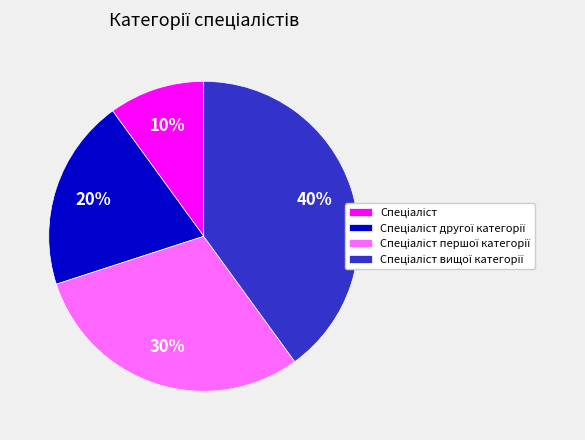

To the nearest percent, what is the average slice percentage?

25%